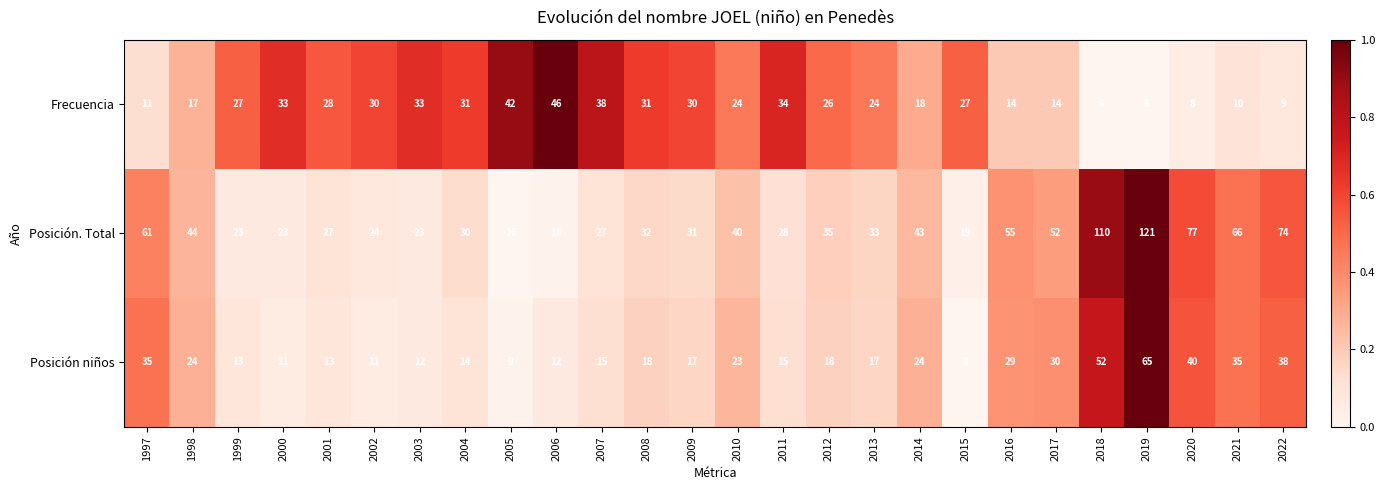

What is the total value across all series at 2019?

192